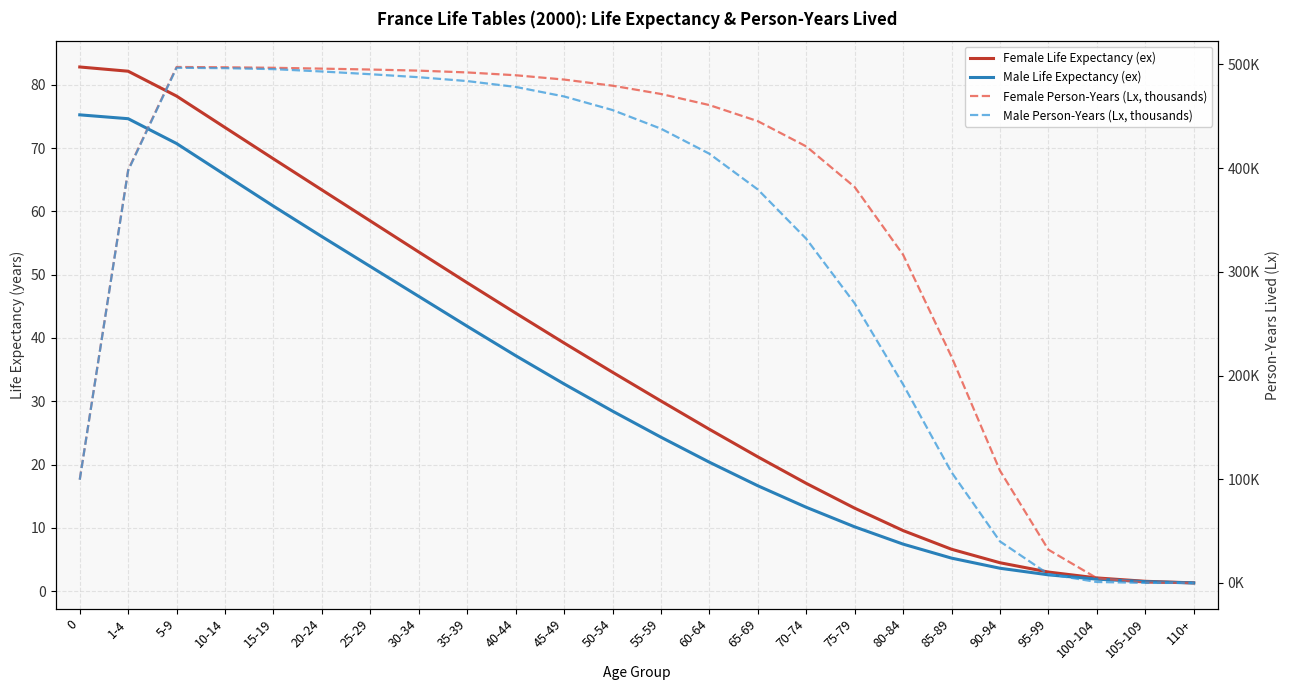

At which label does Male Person-Years (Lx, thousands) first exceed 413?

5-9